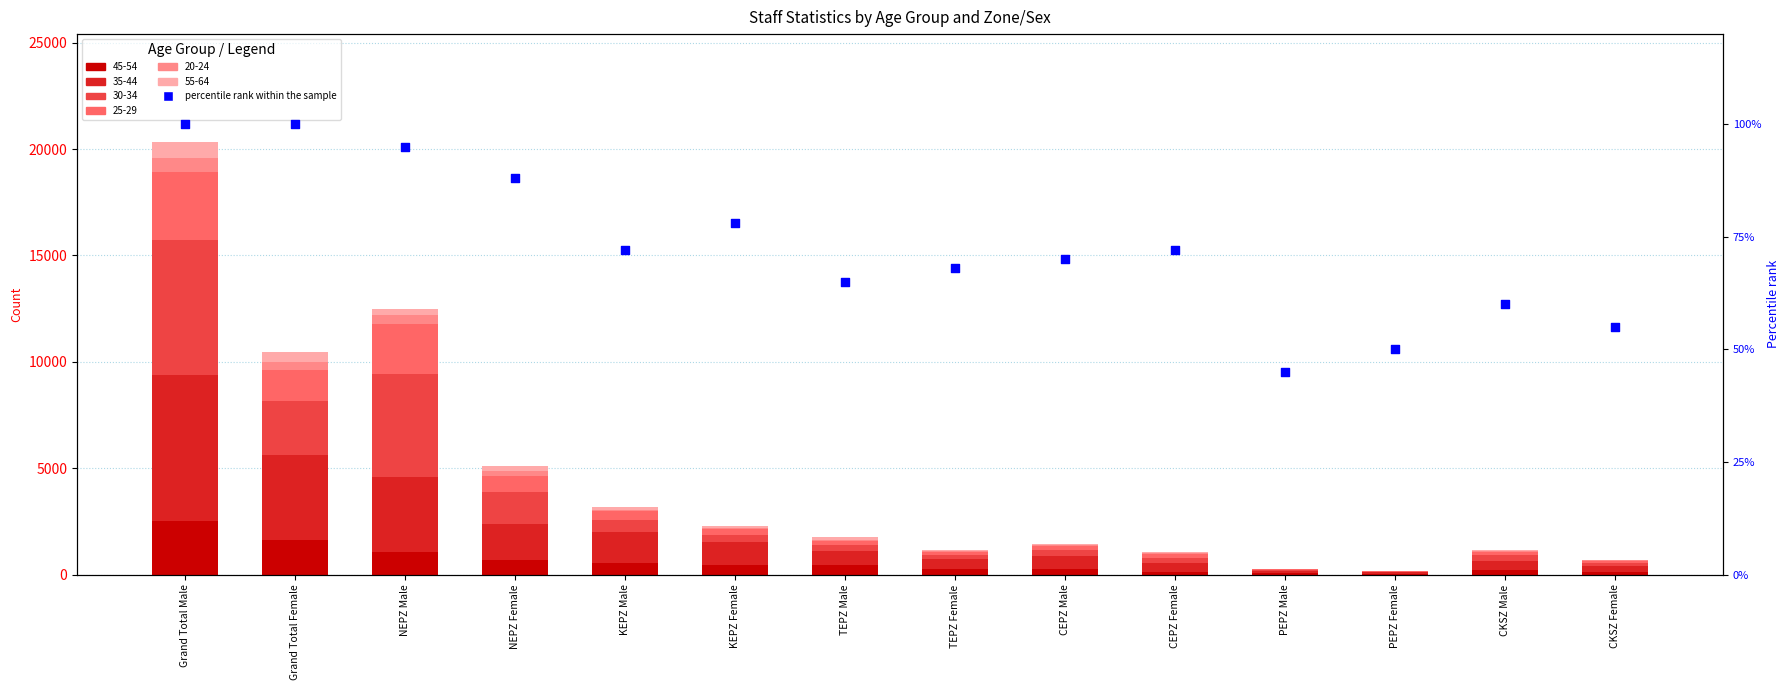

What is the change in value from CKSZ Male to CKSZ Female?

-5